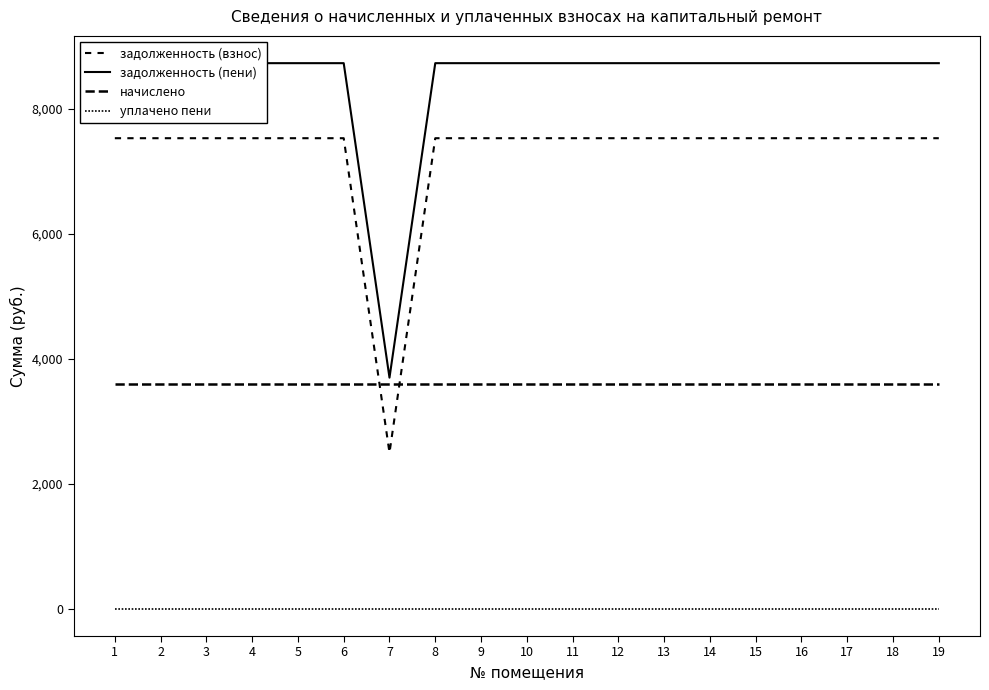

True or false: задолженность (пени) has a value of 11921.8 at 1.

False